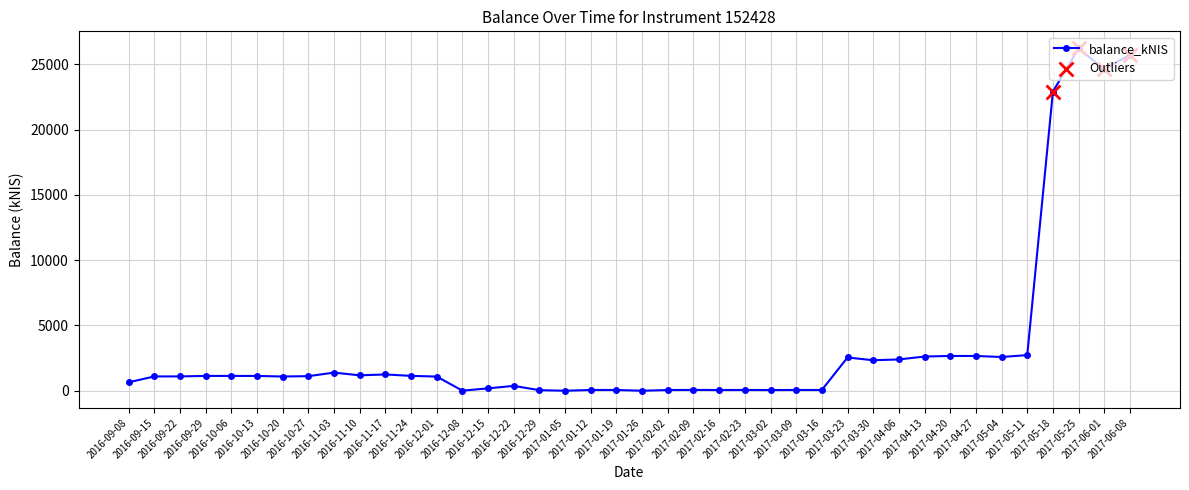

What is the change in value from 2017-04-13 to 2017-05-04?

-36.7